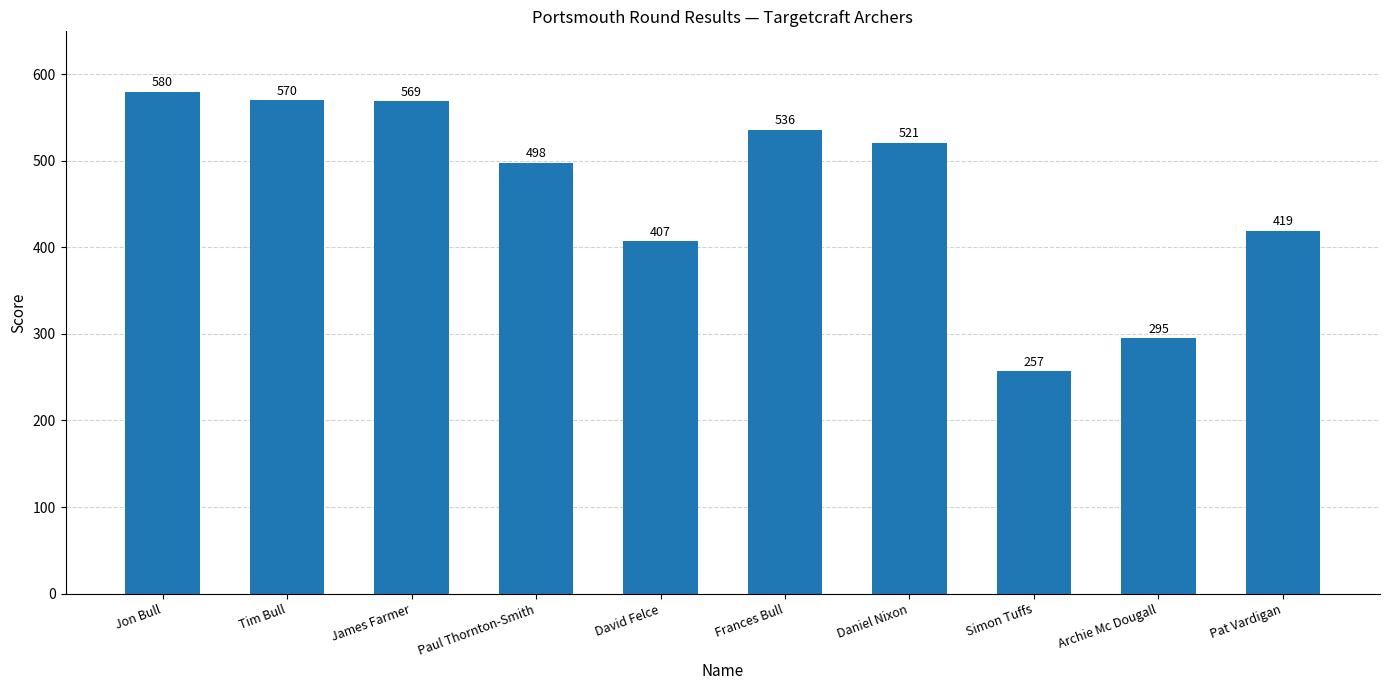

Is it true that the value at James Farmer is 569?

True